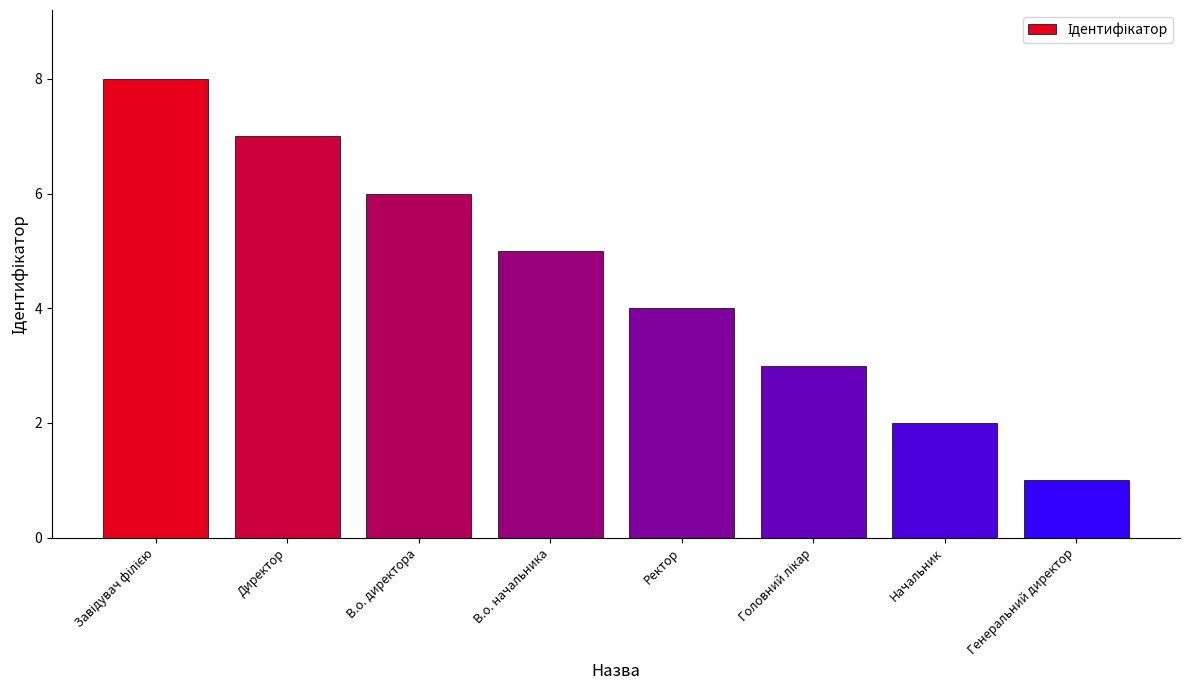

How many data points are less than 5?

4